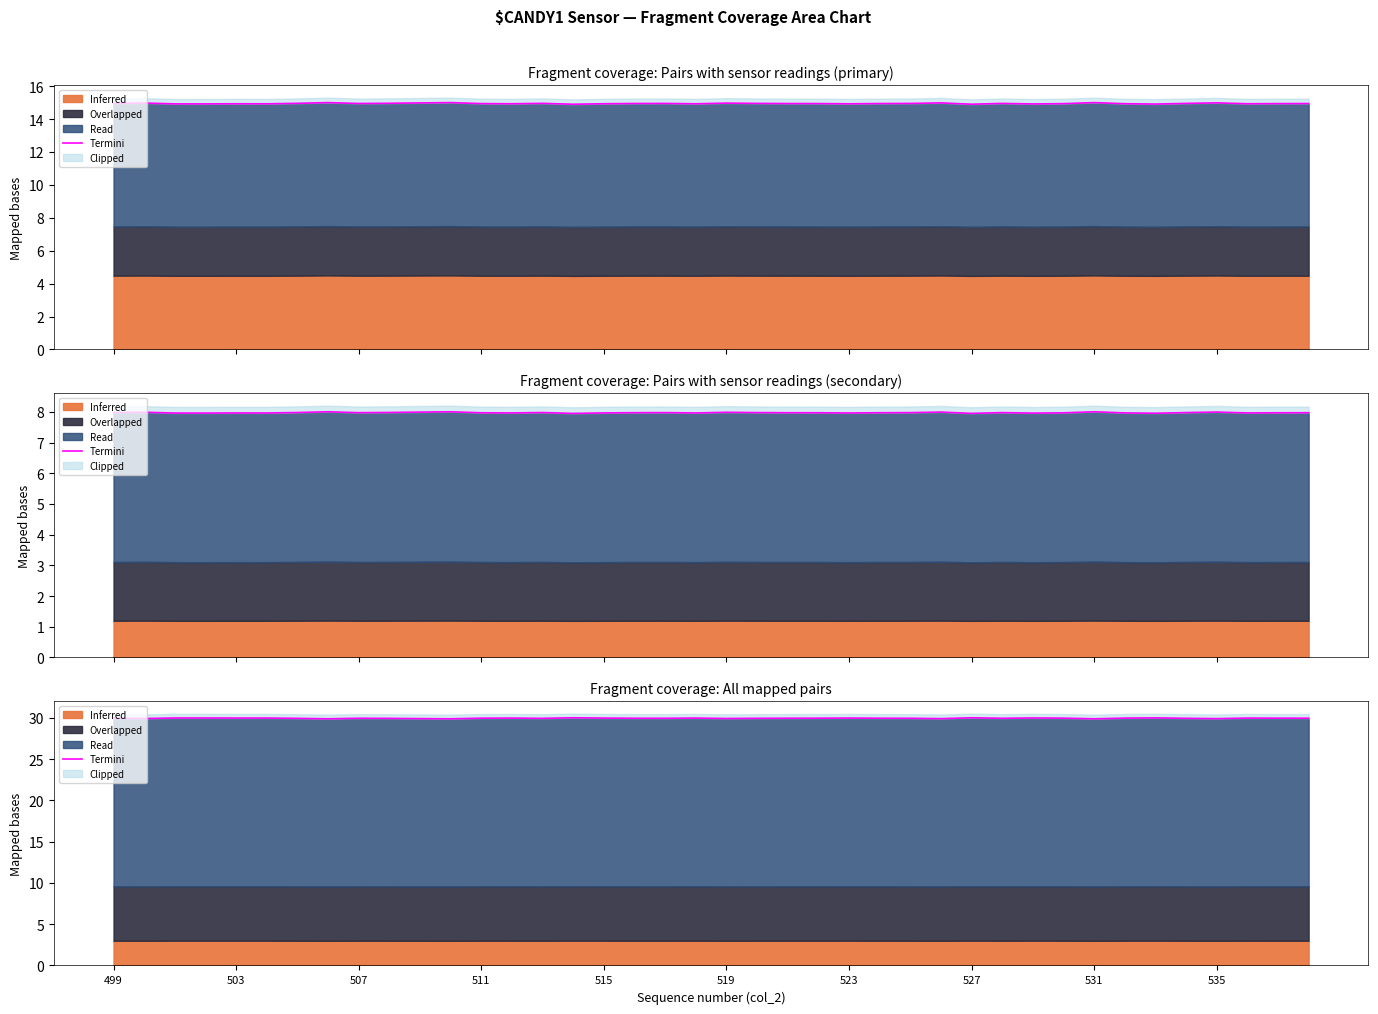

Reading left to right, extract all data points from this chart.

29.9	29.9	30.0	30.0	30.0	30.0	29.9	29.9	29.9	29.9	29.9	29.9	30.0	30.0	29.9	30.0	30.0	29.9	29.9	30.0	29.9	29.9	29.9	29.9	30.0	29.9	29.9	29.9	30.0	29.9	30.0	30.0	29.9	30.0	30.0	29.9	29.9	30.0	30.0	29.9